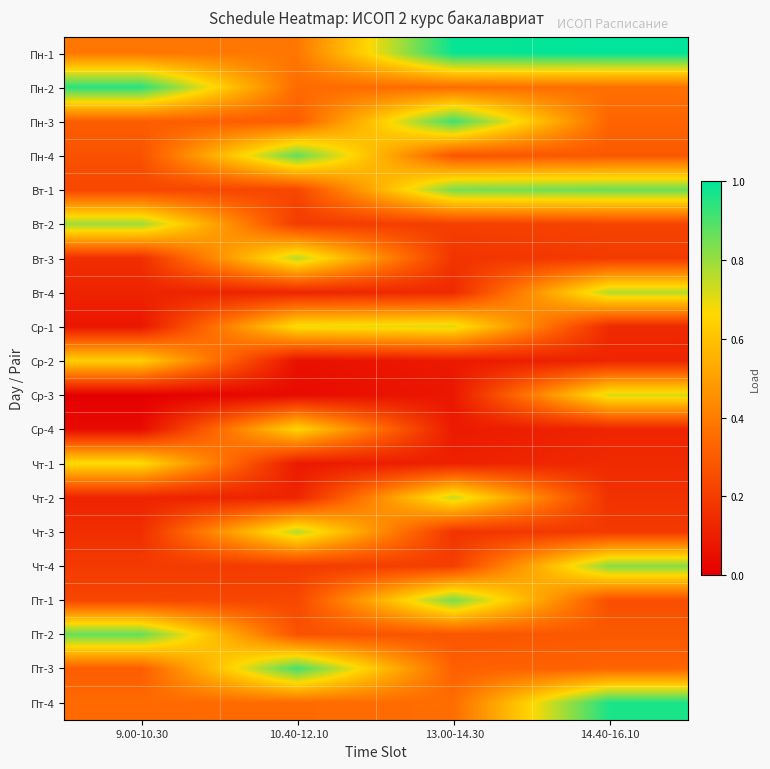

At which category is the sum across all series the highest?

14.40-16.10